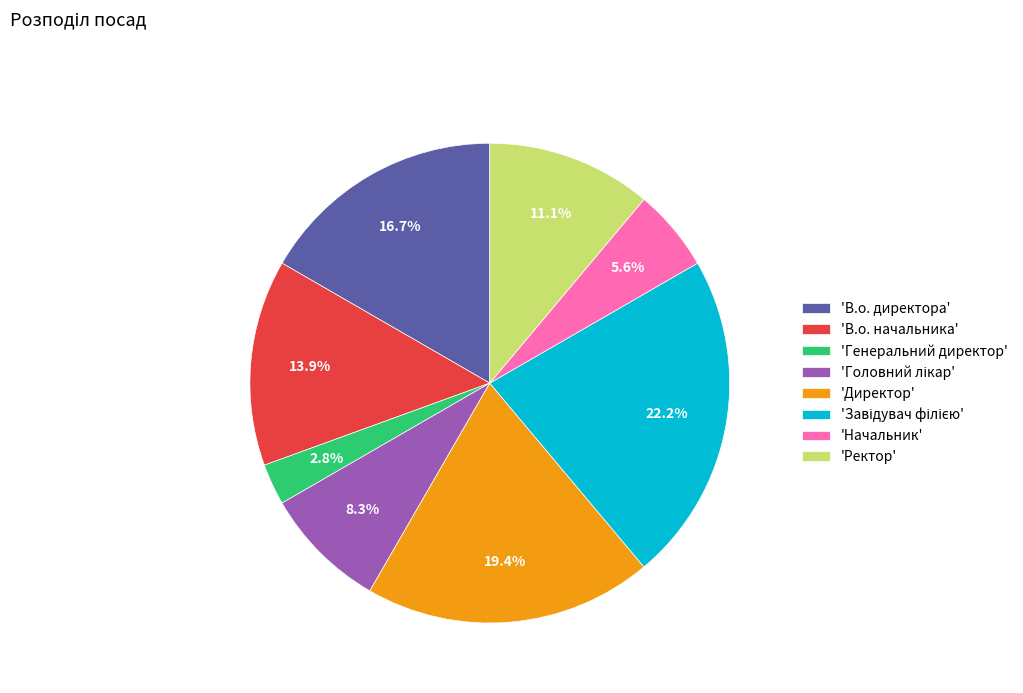

Is there any slice that represents more than half of the pie?

No